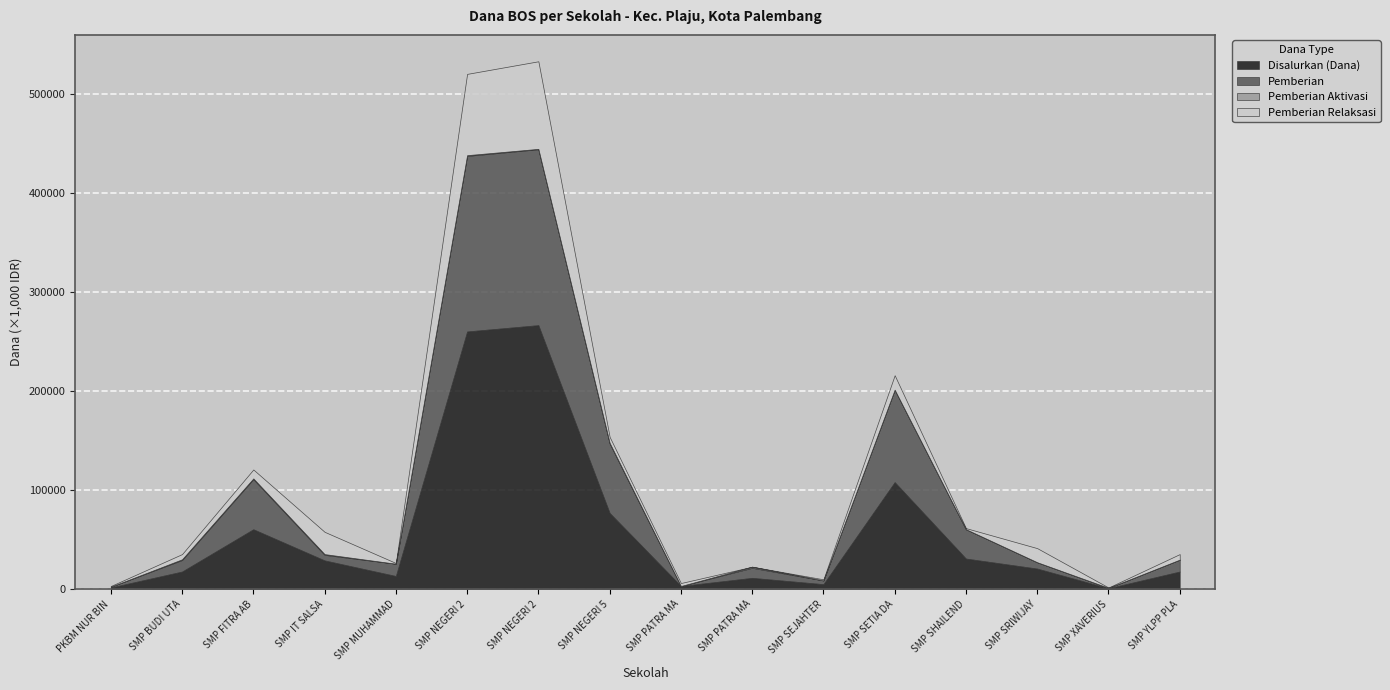

What position from the right is SMP FITRA ABDI?

14